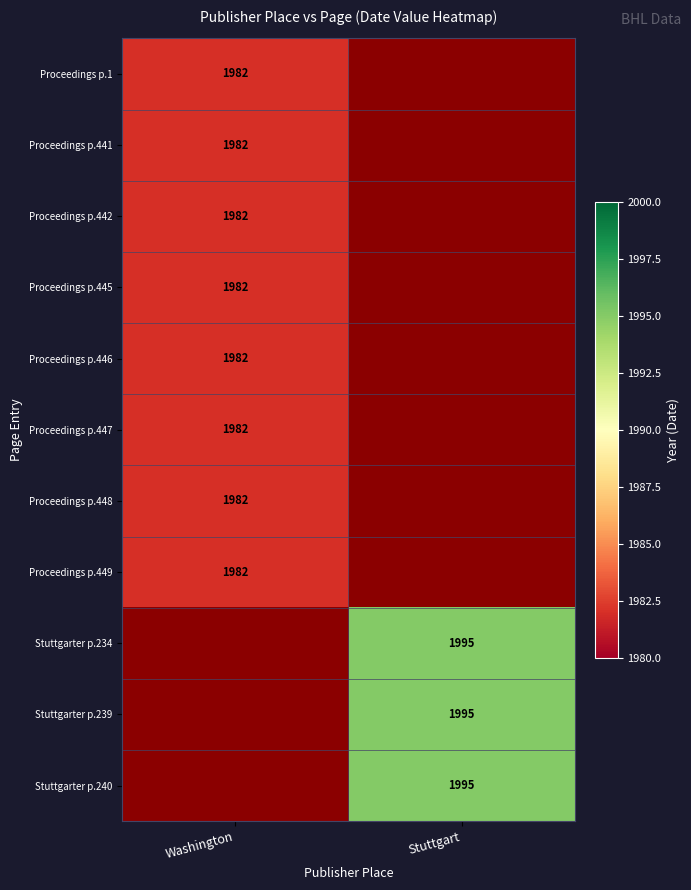

The value of Proceedings p.449 at Washington is 1982. True or false?

True